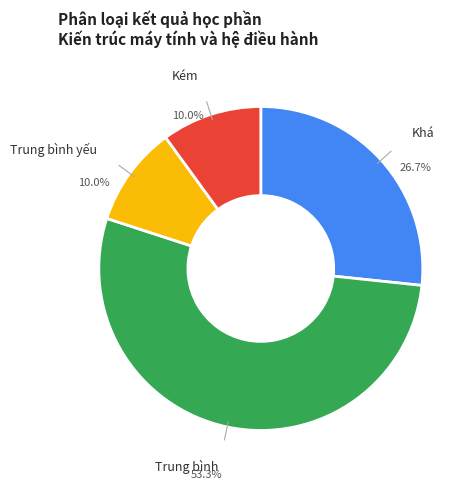

Which has a higher value, Trung bình yếu or Khá?

Khá